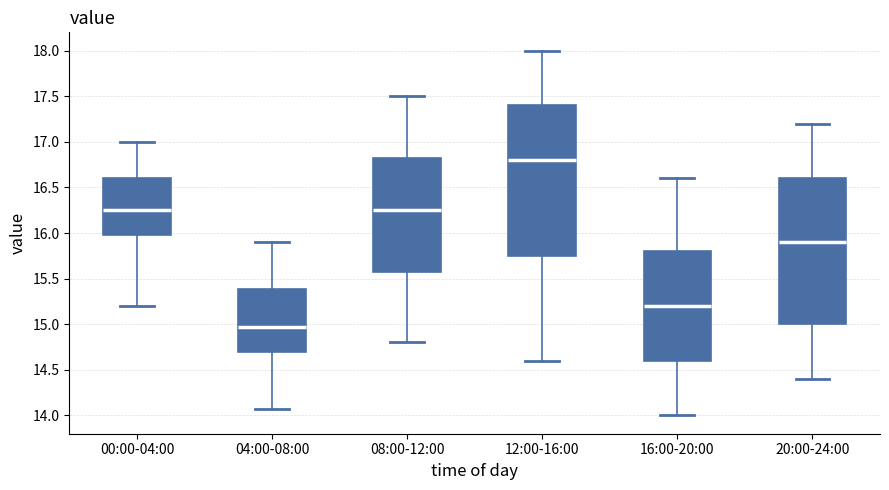

Reading left to right, transcribe this box plot: for each box, give where its median line is, the range the box spans, and where its two whiskers end, as read against the y-axis. The values are not printed on the chart, so give them approximately, as read against the axis.

00:00-04:00: median 16.25, box 16.00 to 16.60, whiskers 15.20 to 17.00
04:00-08:00: median 14.95, box 14.70 to 15.40, whiskers 14.05 to 15.90
08:00-12:00: median 16.25, box 15.60 to 16.85, whiskers 14.80 to 17.50
12:00-16:00: median 16.80, box 15.75 to 17.40, whiskers 14.60 to 18.00
16:00-20:00: median 15.20, box 14.60 to 15.80, whiskers 14.00 to 16.60
20:00-24:00: median 15.90, box 15.00 to 16.60, whiskers 14.40 to 17.20